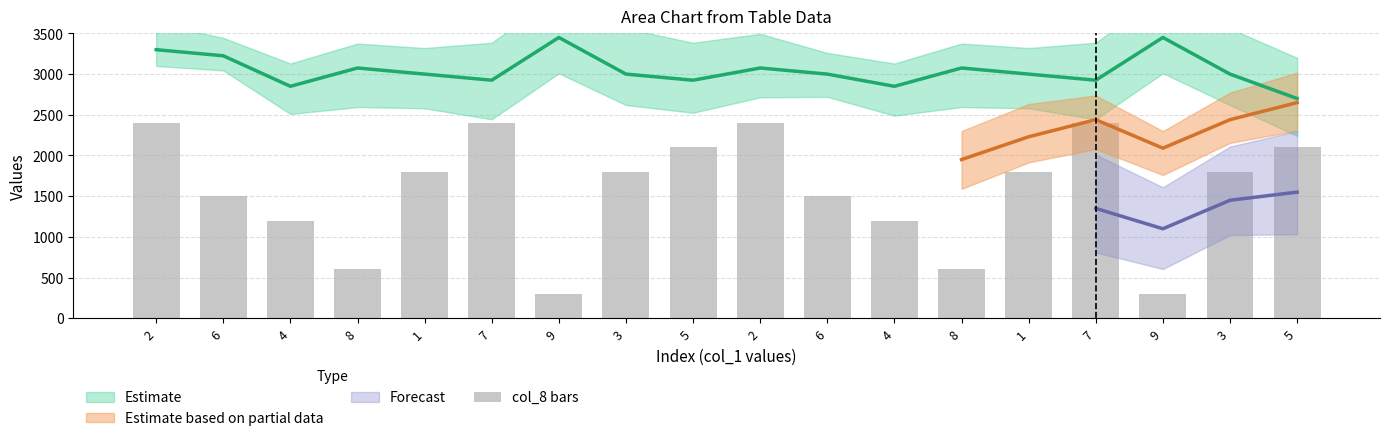

Which category has the lowest value across all series?

9